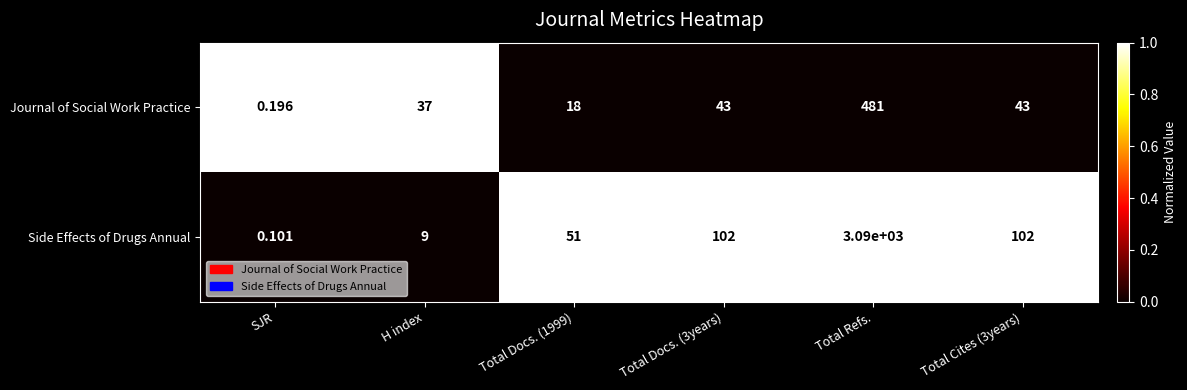

Which category has the lowest value in the Side Effects of Drugs Annual series?

SJR